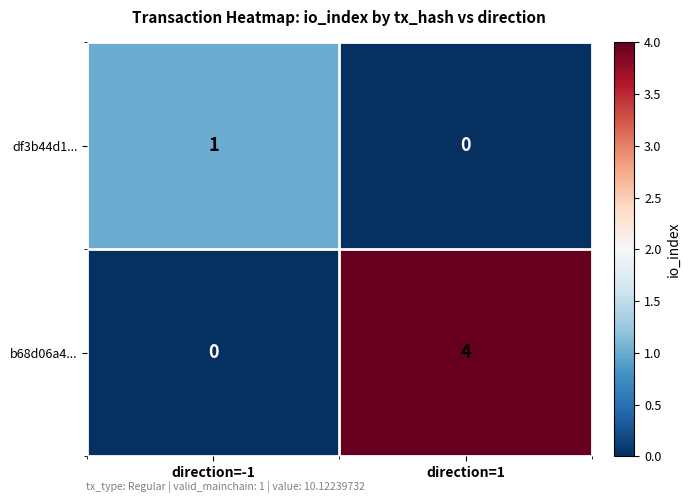

Reading left to right, extract all data points from this chart.

df3b44d1...: direction=-1=1	direction=1=0
b68d06a4...: direction=-1=0	direction=1=4